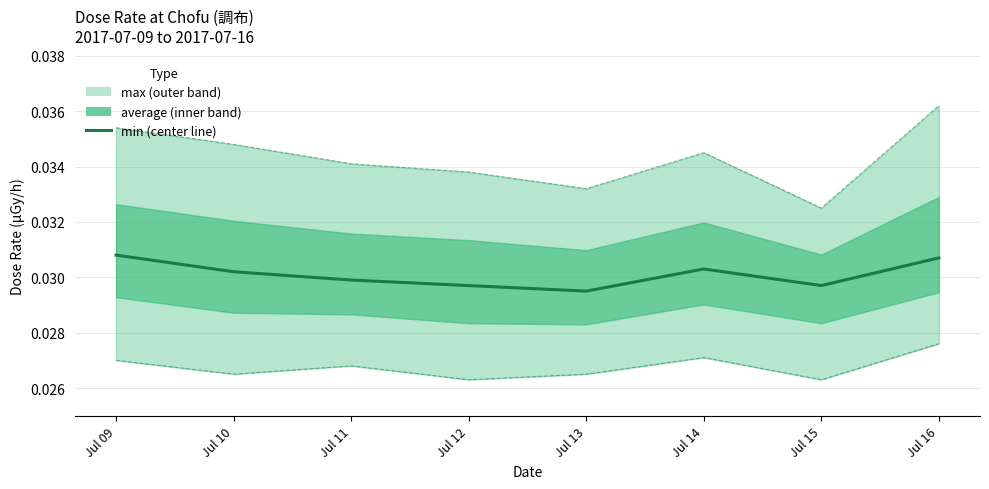

How many values are between 0 and 1?

8